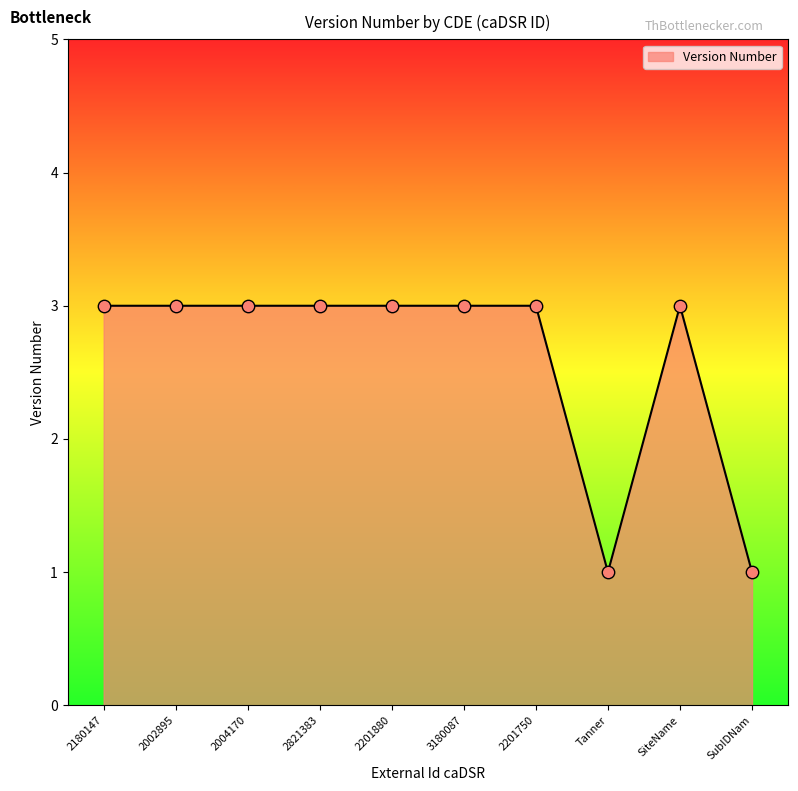

Approximately how many times larger is the value at SiteName compared to 2821383?

1.0